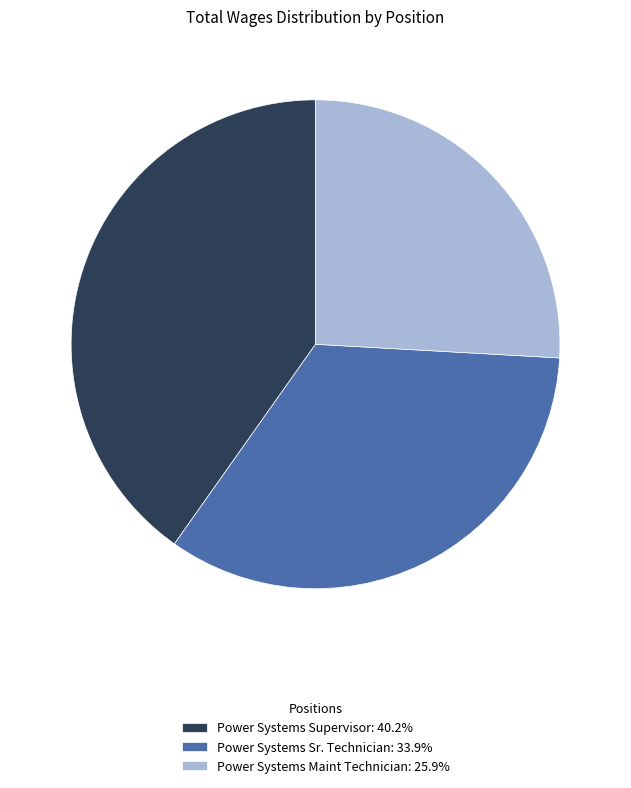

Do Power Systems Sr. Technician: 33.9% and Power Systems Maint Technician: 25.9% together represent more than half of the pie?

Yes